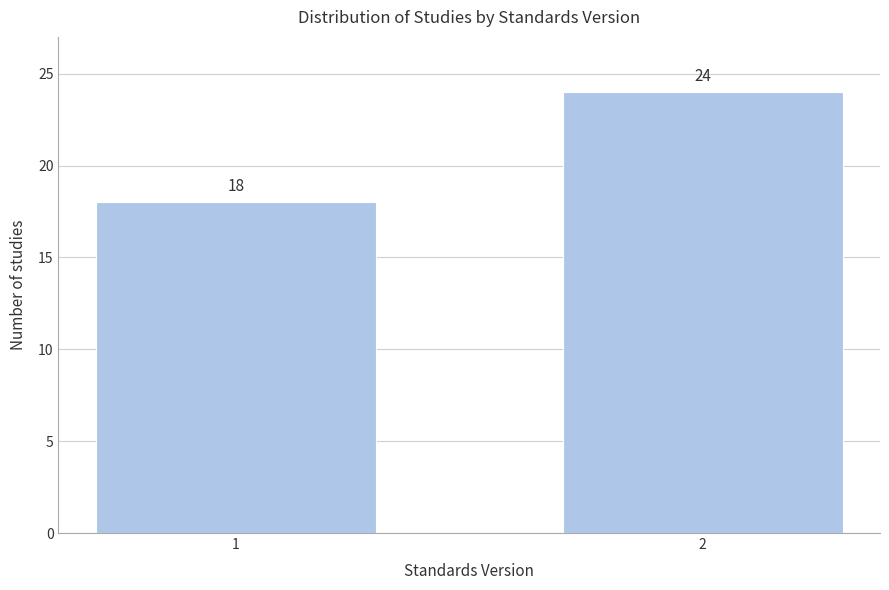

Reading left to right, transcribe all the data shown in this chart.

18	24